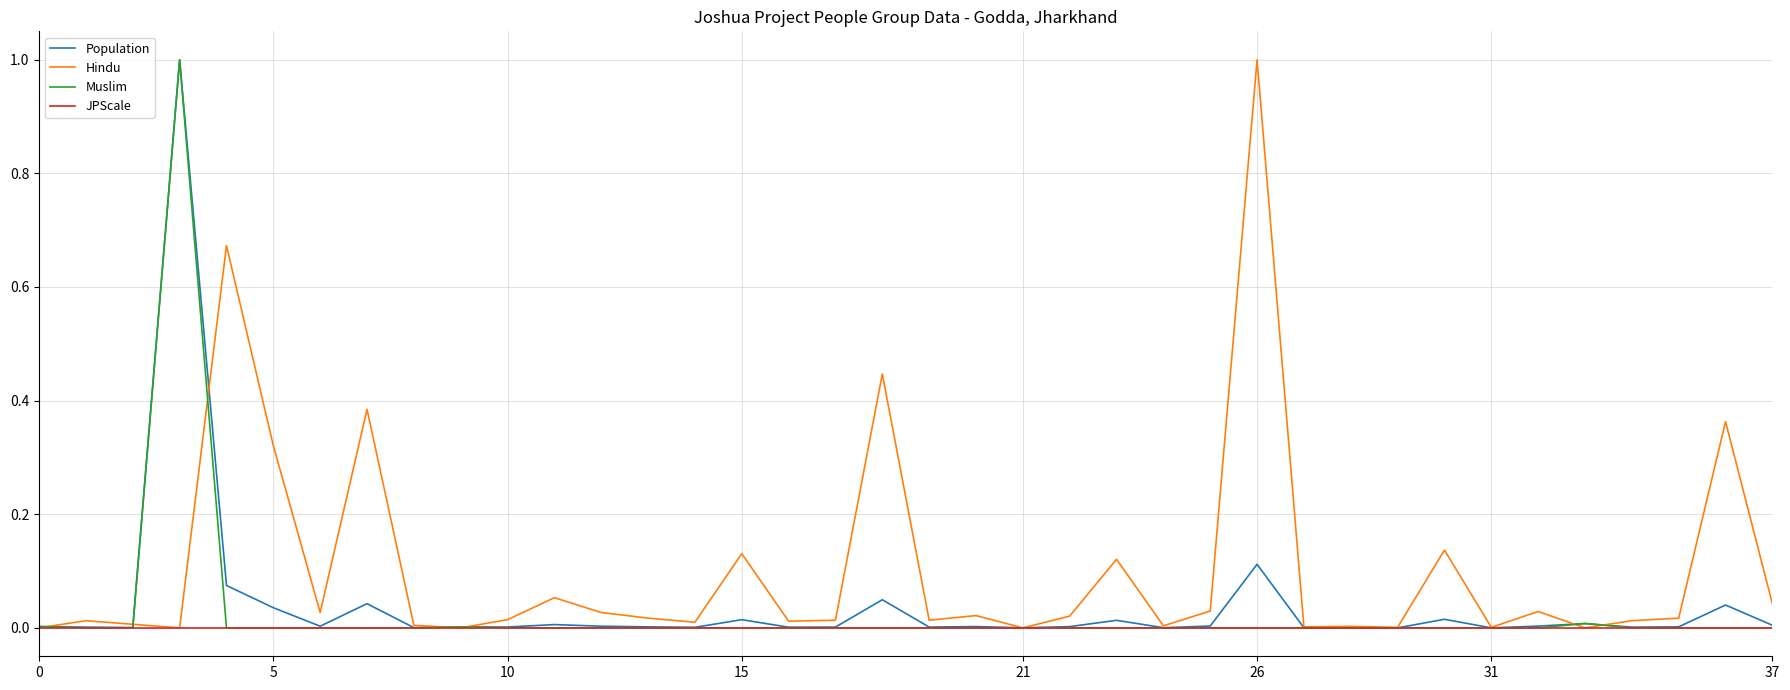

Which series has the largest total across all categories?

Hindu